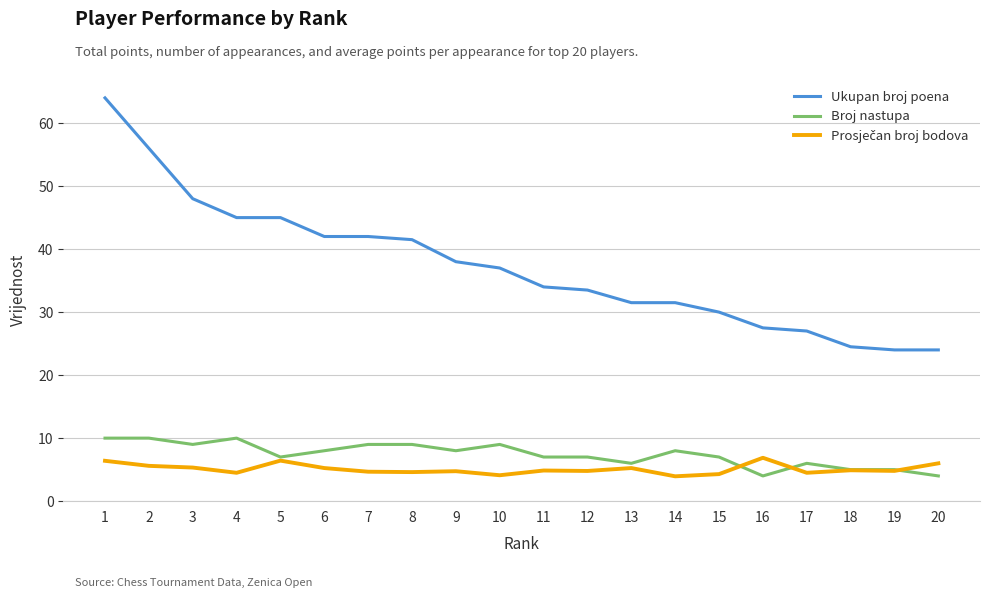

What is the sum of the Broj nastupa values at 7 and 1?

19.0